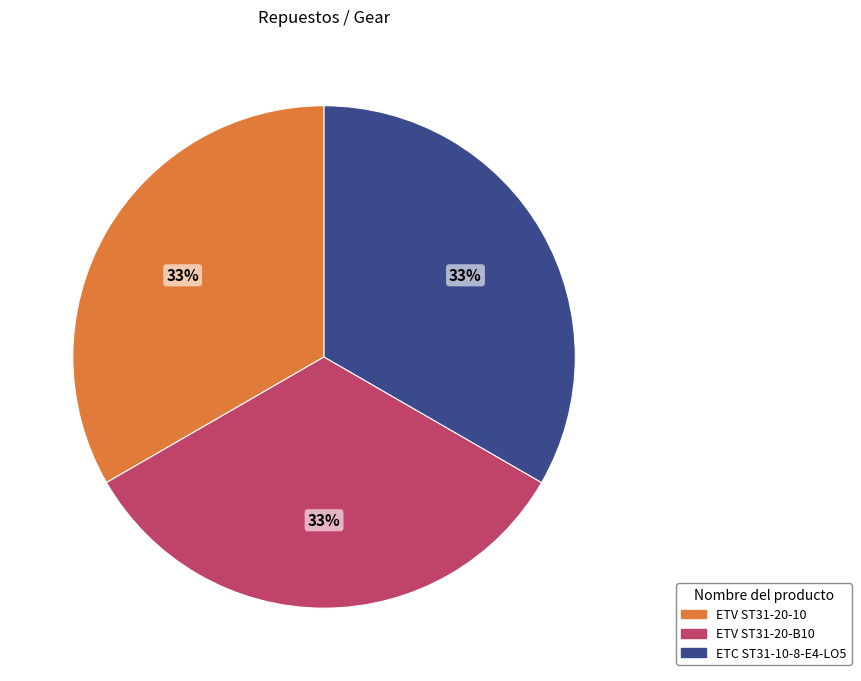

Approximately how many times larger is the value at ETV ST31-20-B10 compared to ETC ST31-10-8-E4-LO5?

1.0